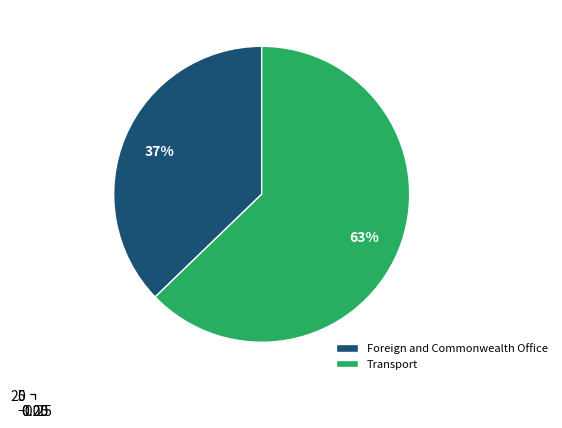

Which slice is the smallest?

Foreign and Commonwealth Office